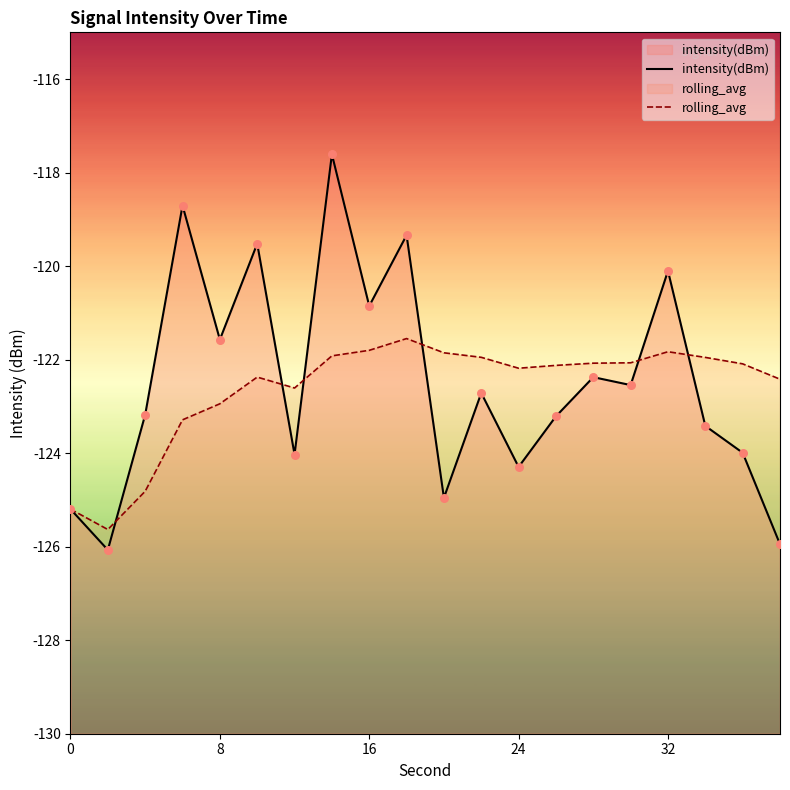

What are all the series names shown in the legend?

intensity(dBm), rolling_avg